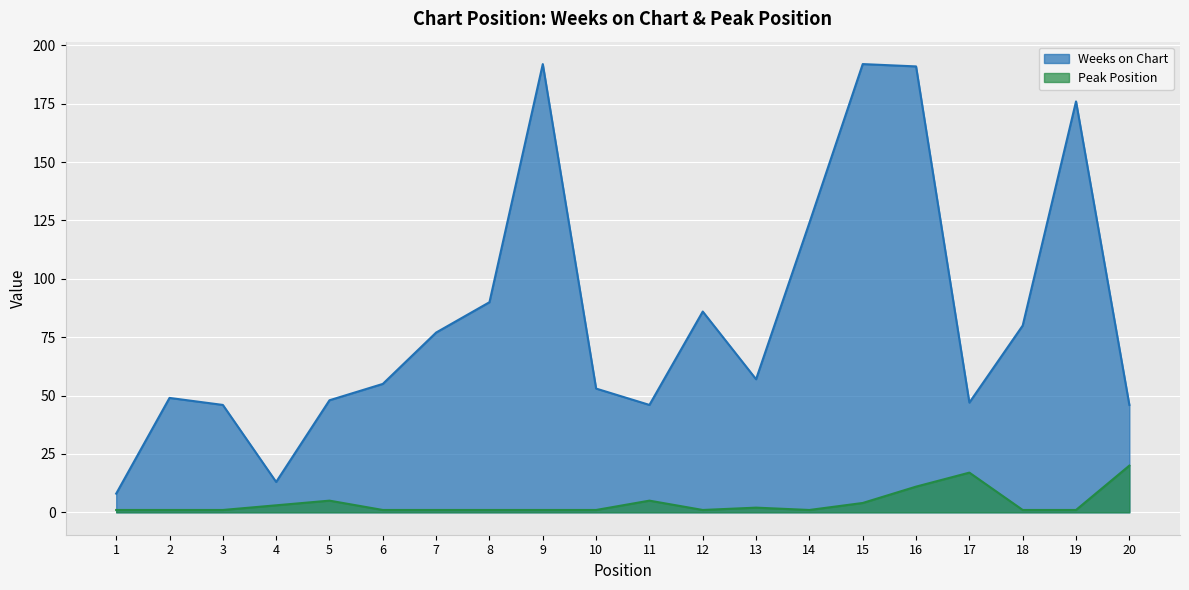

The Peak Position series shows 17 at 17. True or false?

True